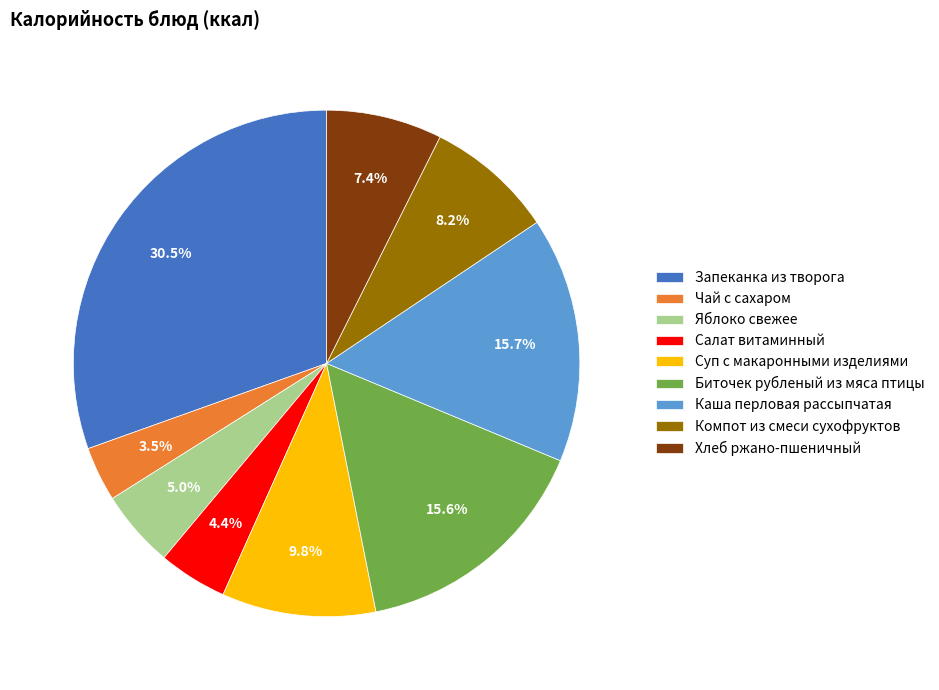

Combined, do Биточек рубленый из мяса птицы and Компот из смеси сухофруктов account for over 50%?

No